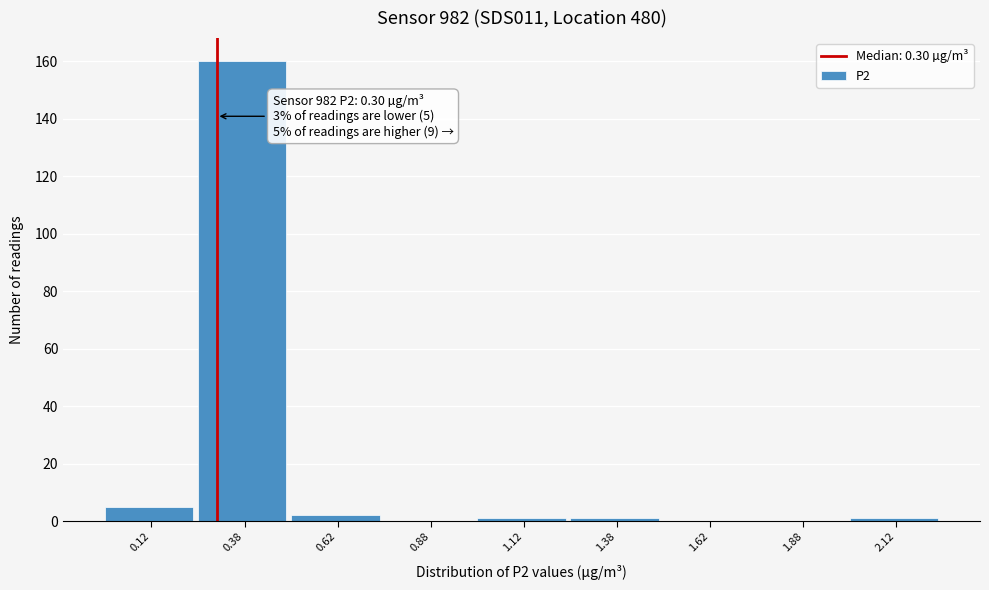

Which range on the x-axis has the tallest bar?

0.25 to 0.50